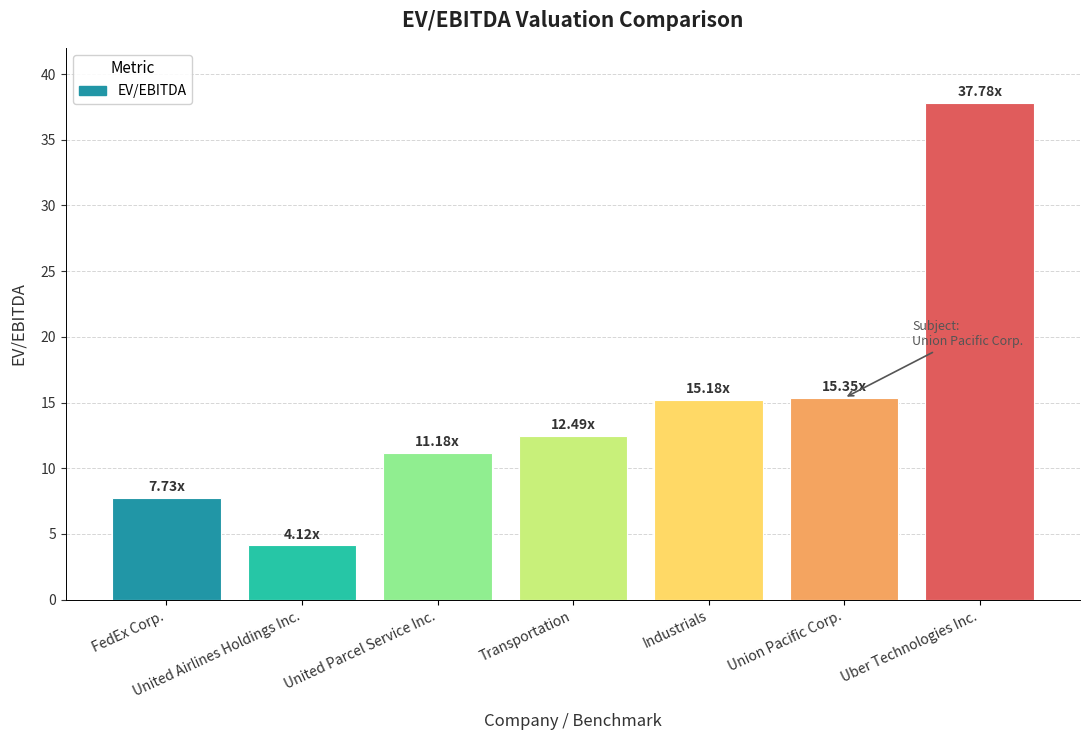

How many bars are there in total?

7